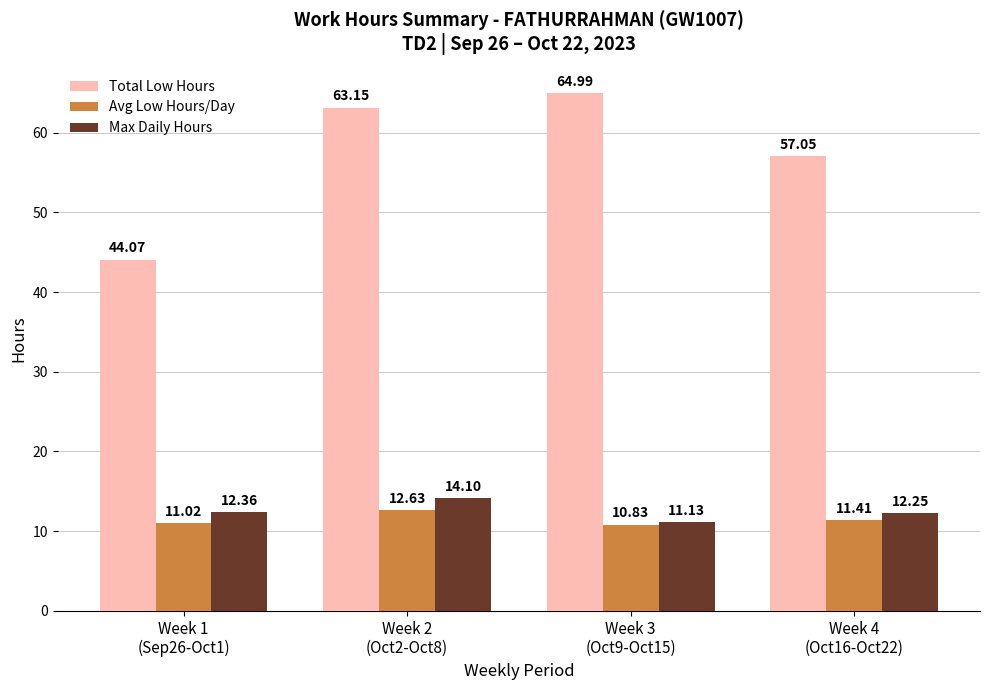

How many bars are there in each group?

3